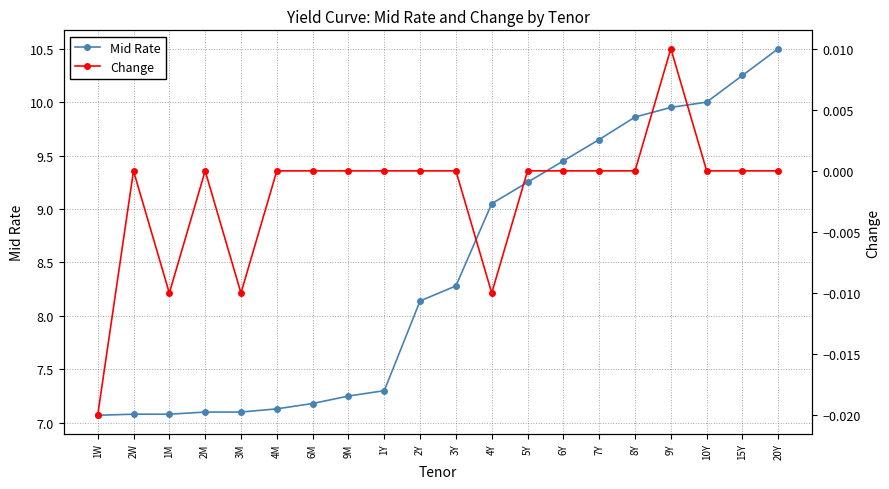

Reading left to right, extract all data points from this chart.

Mid Rate: 1W=7.1	2W=7.1	1M=7.1	2M=7.1	3M=7.1	4M=7.1	6M=7.2	9M=7.2	1Y=7.3	2Y=8.1	3Y=8.3	4Y=9.1	5Y=9.2	6Y=9.4	7Y=9.7	8Y=9.9	9Y=9.9	10Y=10.0	15Y=10.2	20Y=10.5
Change: 1W=-0.0	2W=0.0	1M=-0.0	2M=0.0	3M=-0.0	4M=0.0	6M=0.0	9M=0.0	1Y=0.0	2Y=0.0	3Y=0.0	4Y=-0.0	5Y=0.0	6Y=0.0	7Y=0.0	8Y=0.0	9Y=0.0	10Y=0.0	15Y=0.0	20Y=0.0